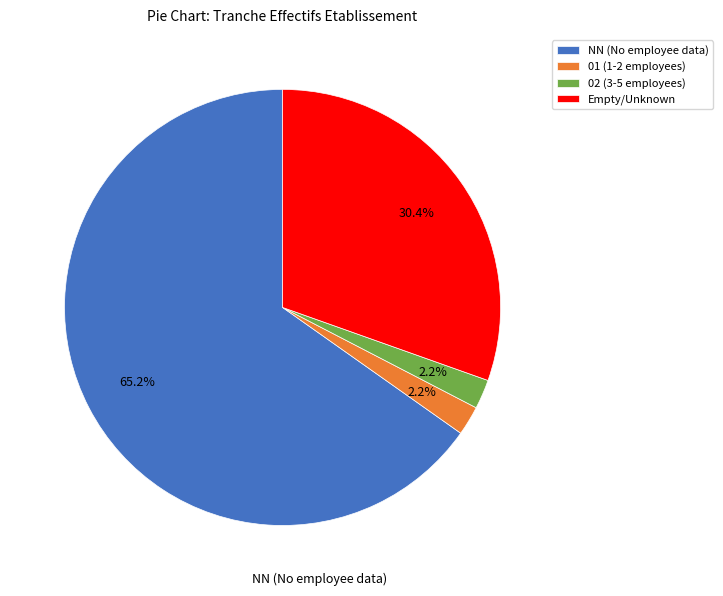

What is the majority slice?

NN (No employee data)